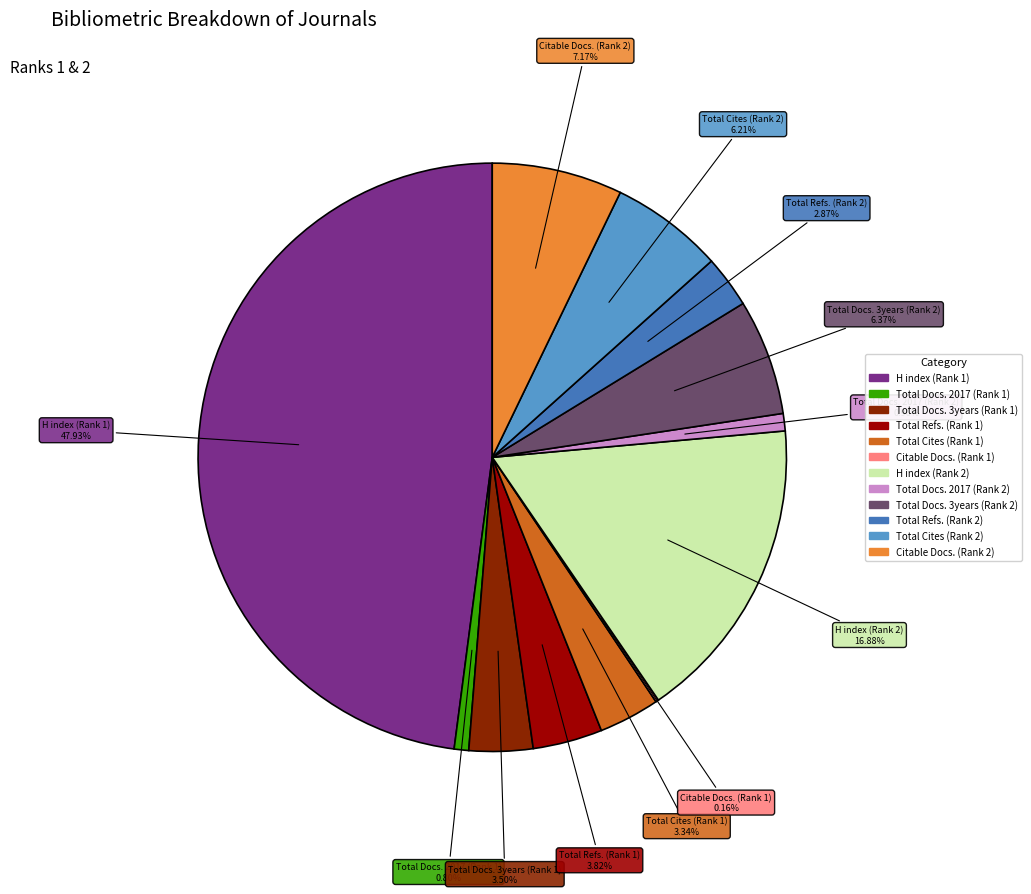

Is there any slice that represents more than half of the pie?

No